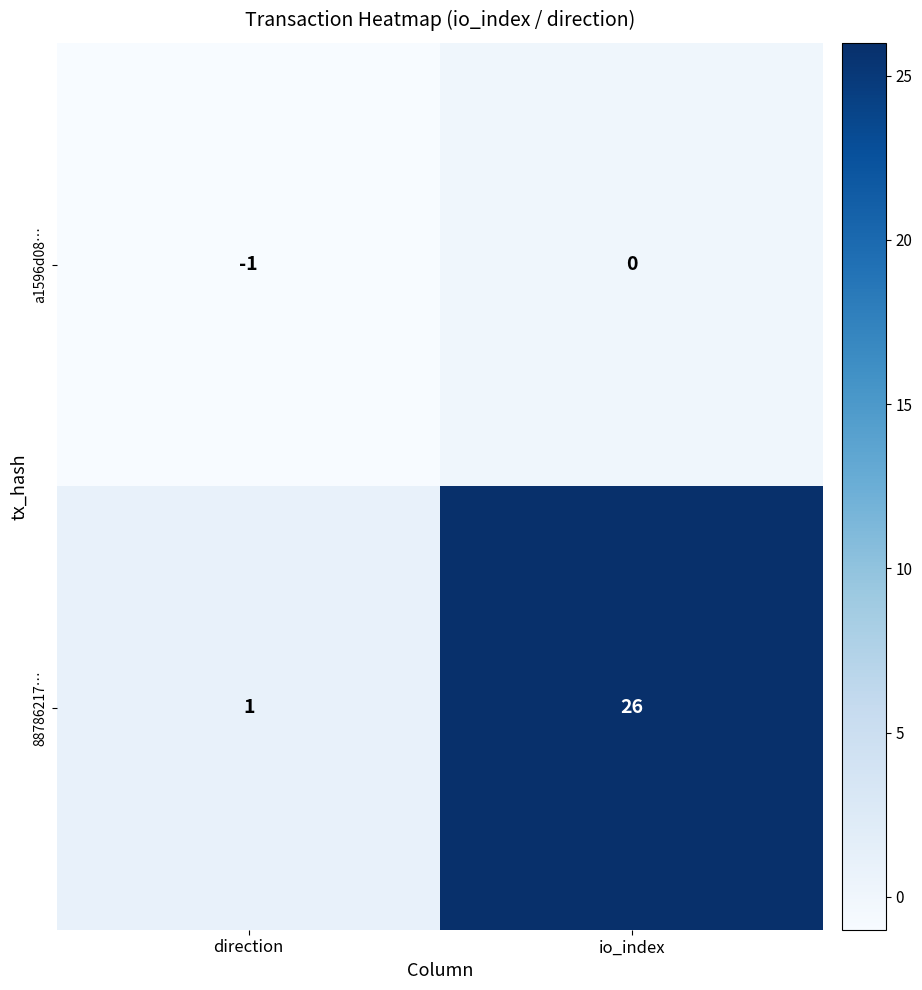

What is the smallest value displayed?

-1